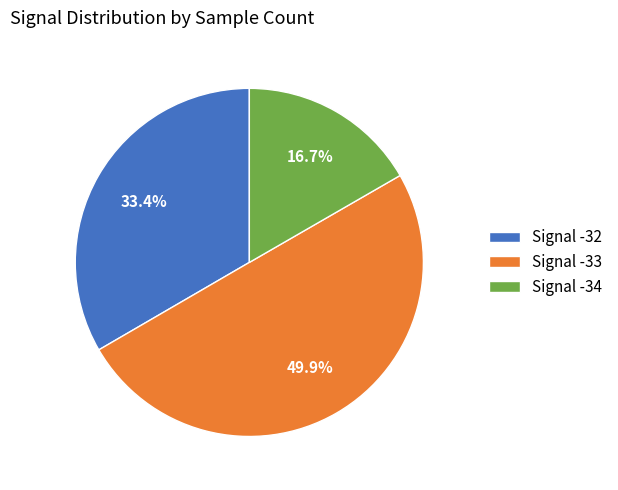

Between Signal -34 and Signal -32, which is larger?

Signal -32